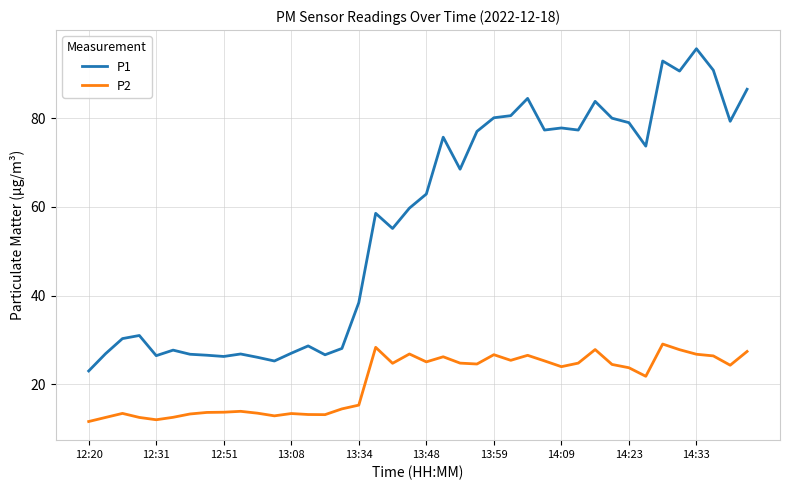

What is the difference between the maximum and minimum values in the P1 series?

72.7